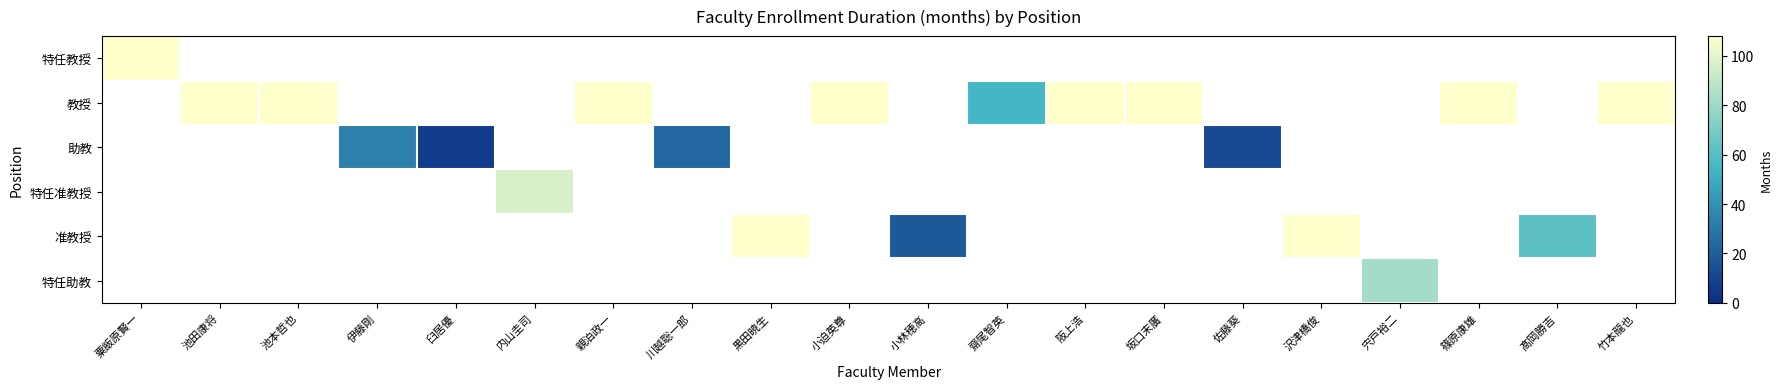

Is it true that 教授 equals 68.9 at 小迫英尊?

False